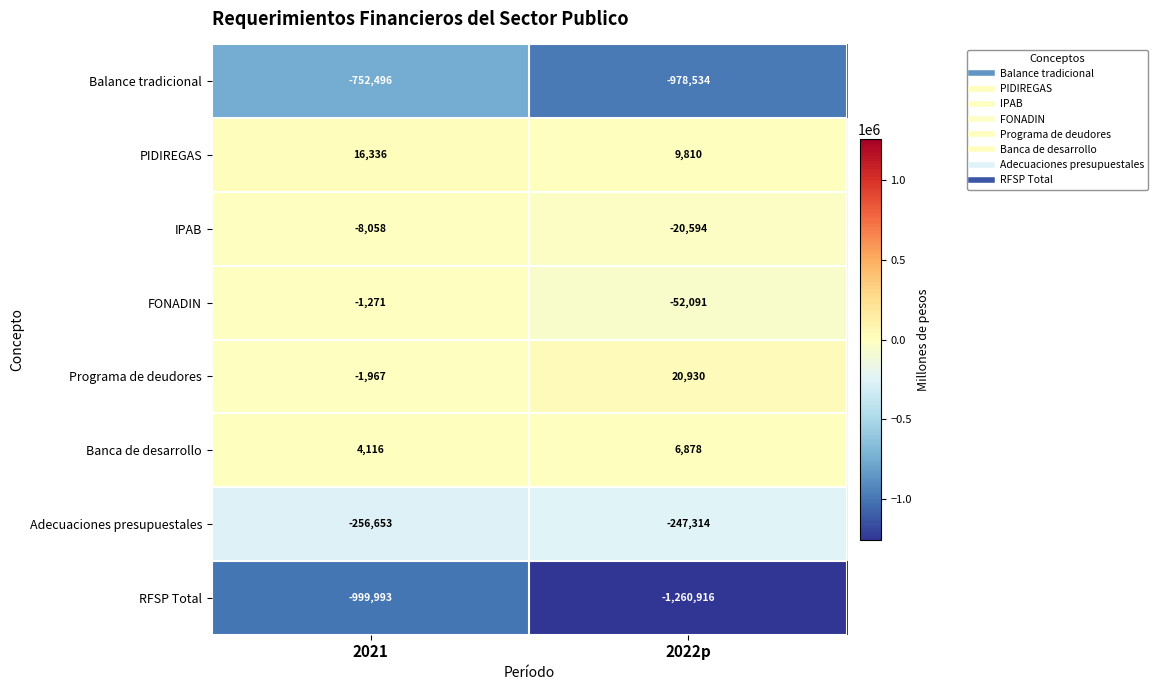

What is the total value across all series at 2022p?

-2521831